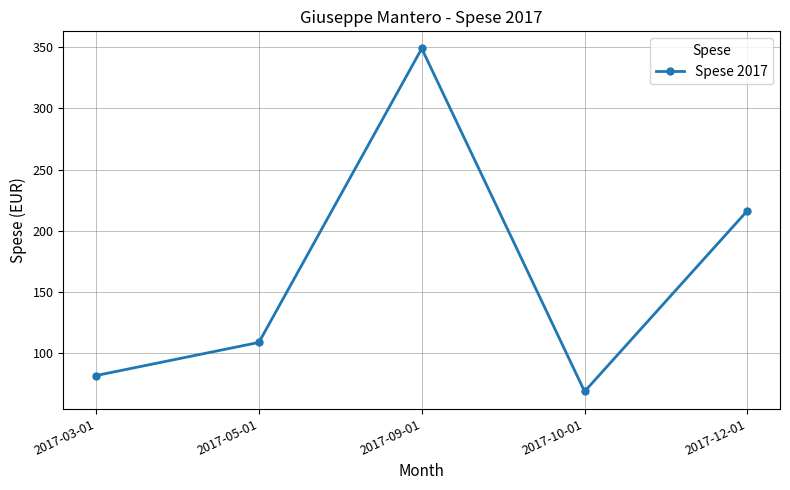

Does the chart display data point markers on the line(s)?

Yes